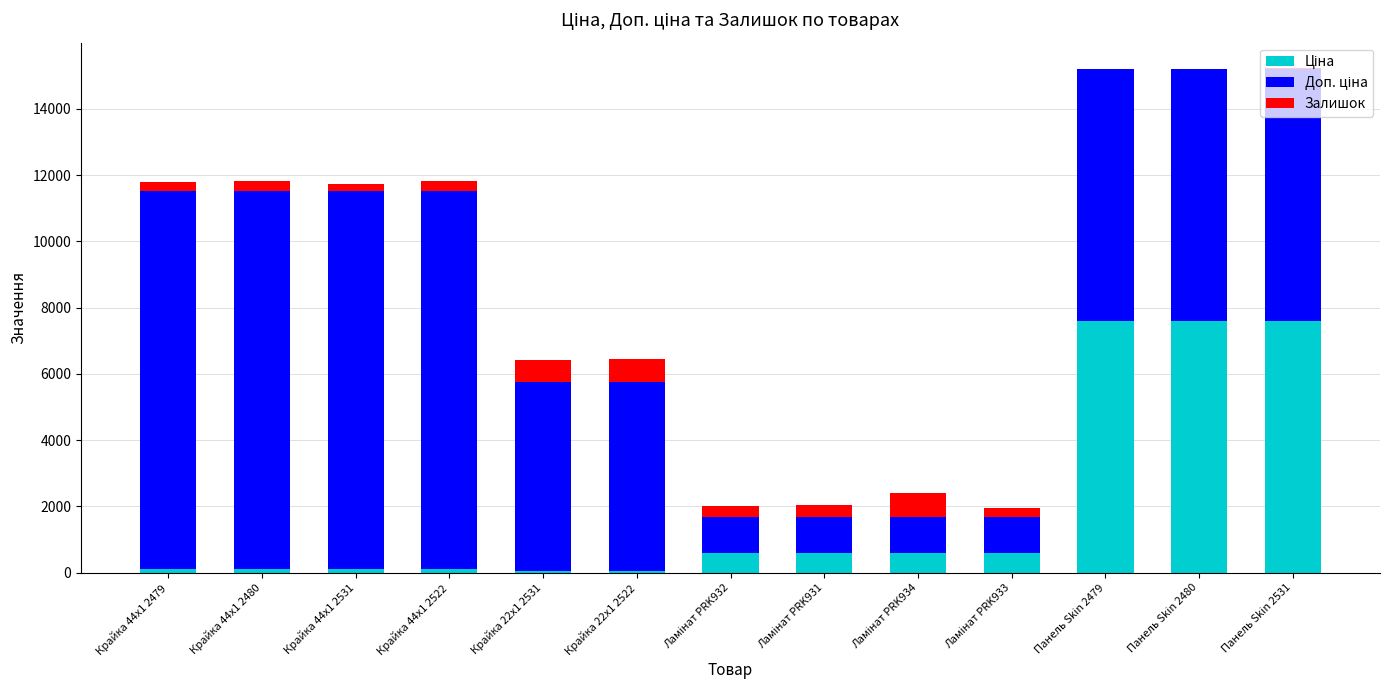

What is the sum of all Залишок values?

4184.0